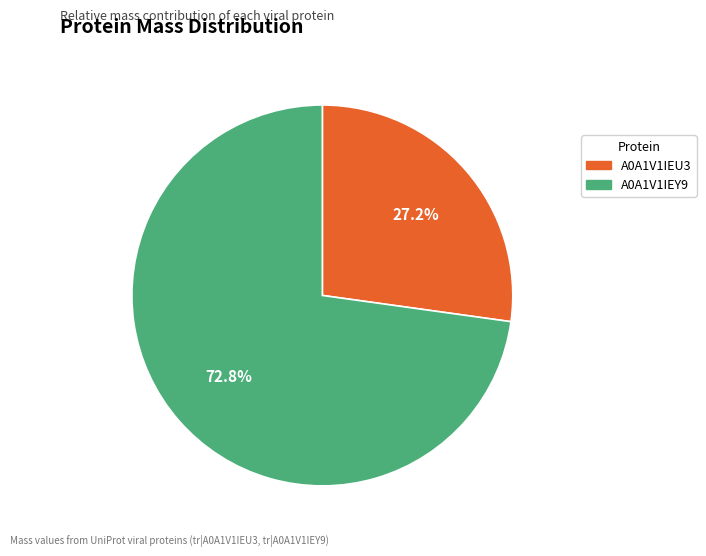

Which has a higher value, A0A1V1IEU3 or A0A1V1IEY9?

A0A1V1IEY9